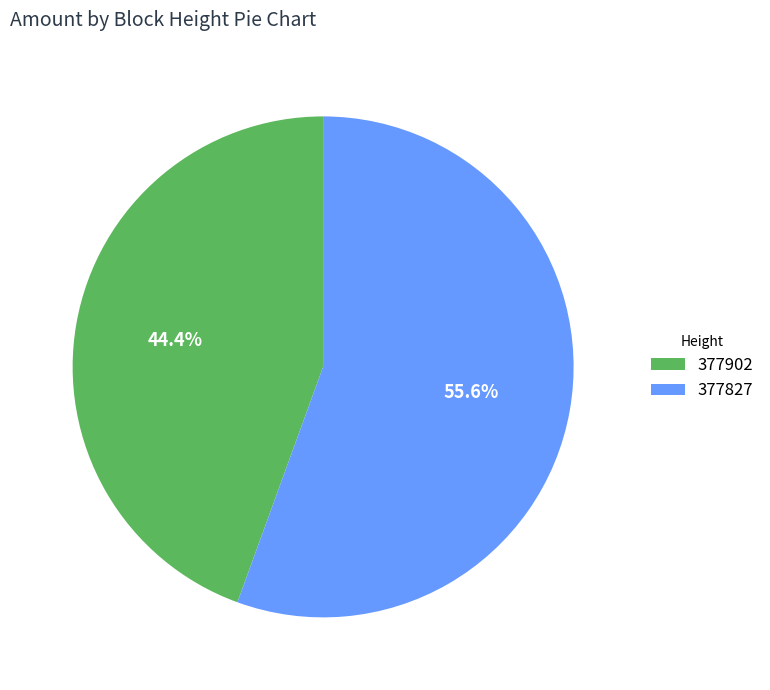

How many segments does this pie chart have?

2